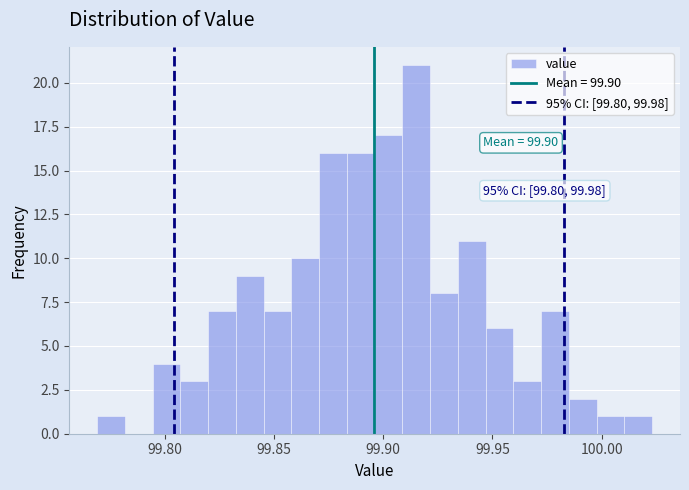

Read against the x-axis, roughly where is the centre of the tallest bar?

99.915